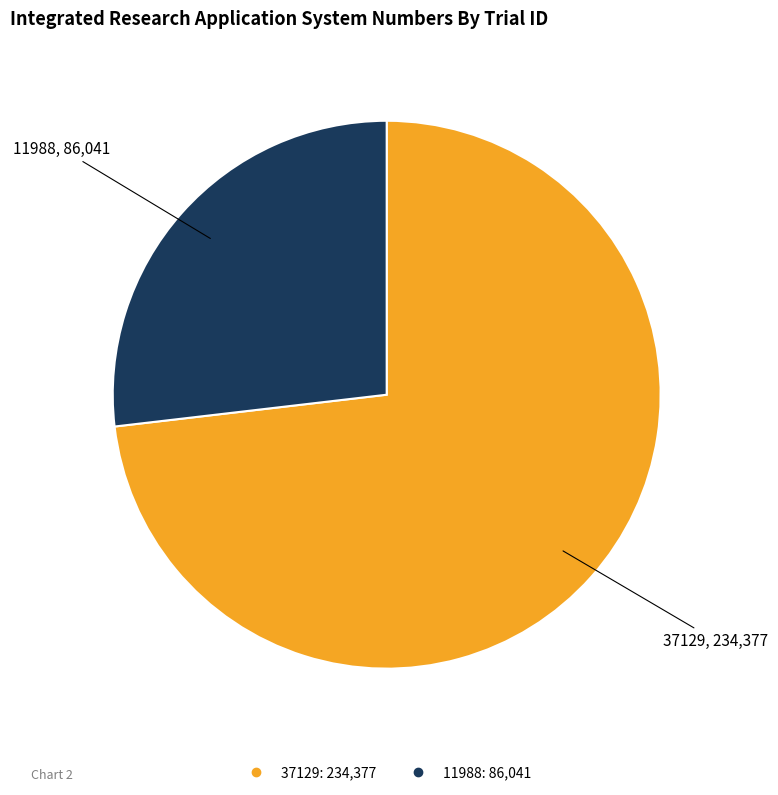

Between 11988 and 37129, which is larger?

37129